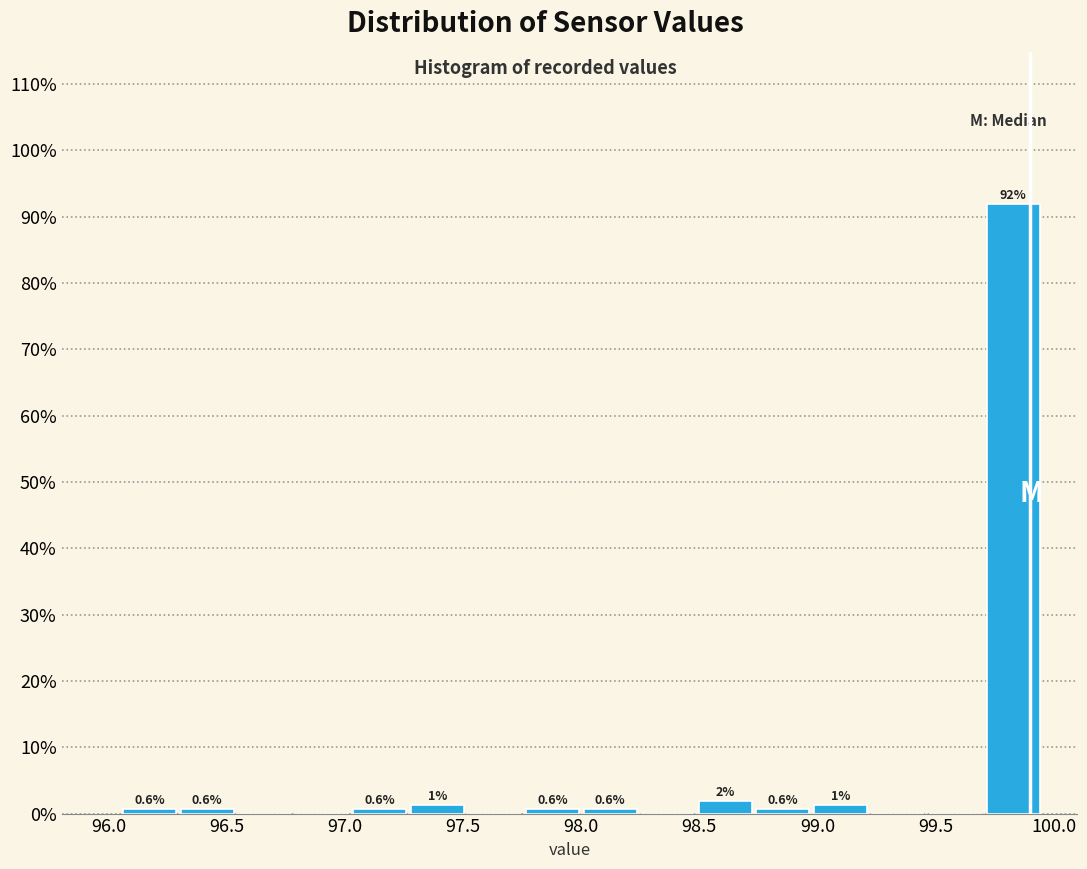

Which range on the x-axis has the tallest bar?

99.70 to 99.95